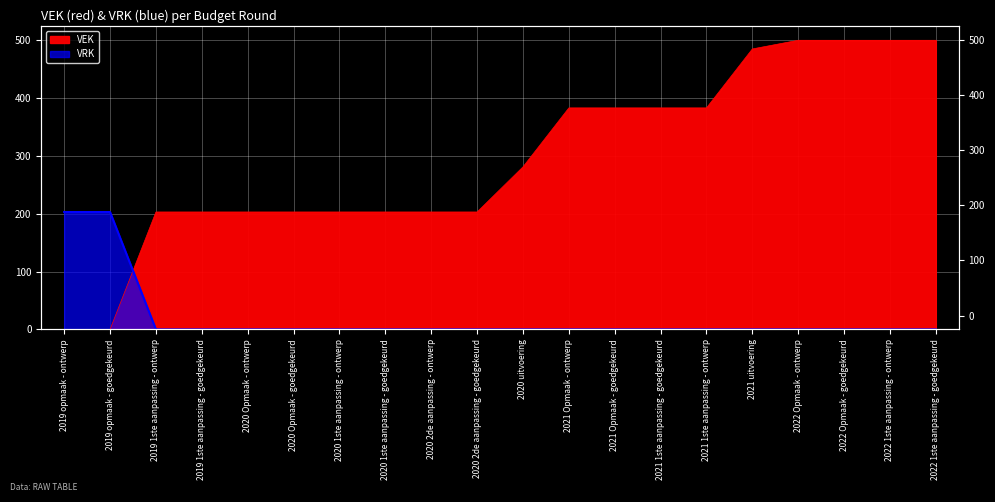

The VRK series shows 127 at 2020 2de aanpassing - goedgekeurd. True or false?

False